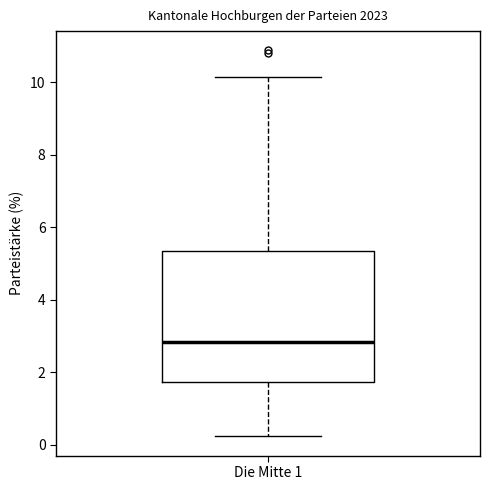

Where is the lower edge of the box for Die Mitte 1 on the y-axis? The values are not printed on the chart, so give them approximately, as read against the axis.

1.8